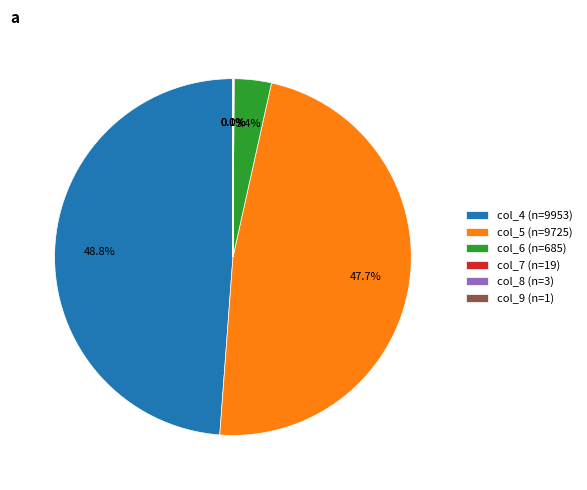

Does col_5 (n=9725) account for over 50% of the chart?

No